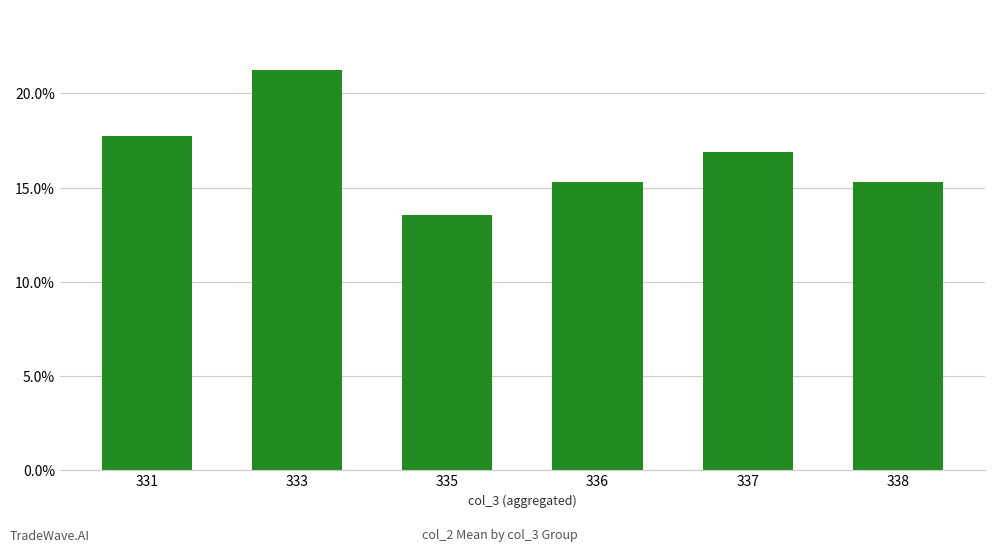

What is the difference between the maximum and minimum values?

0.1